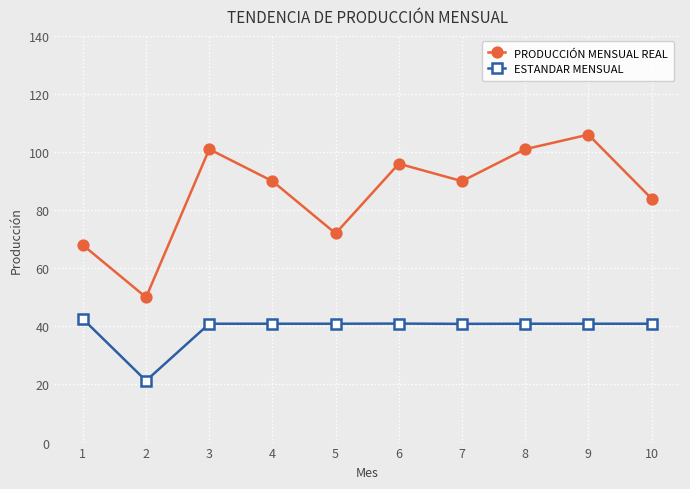

Rank the series by their average value, from highest to lowest.

PRODUCCIÓN MENSUAL REAL, ESTANDAR MENSUAL